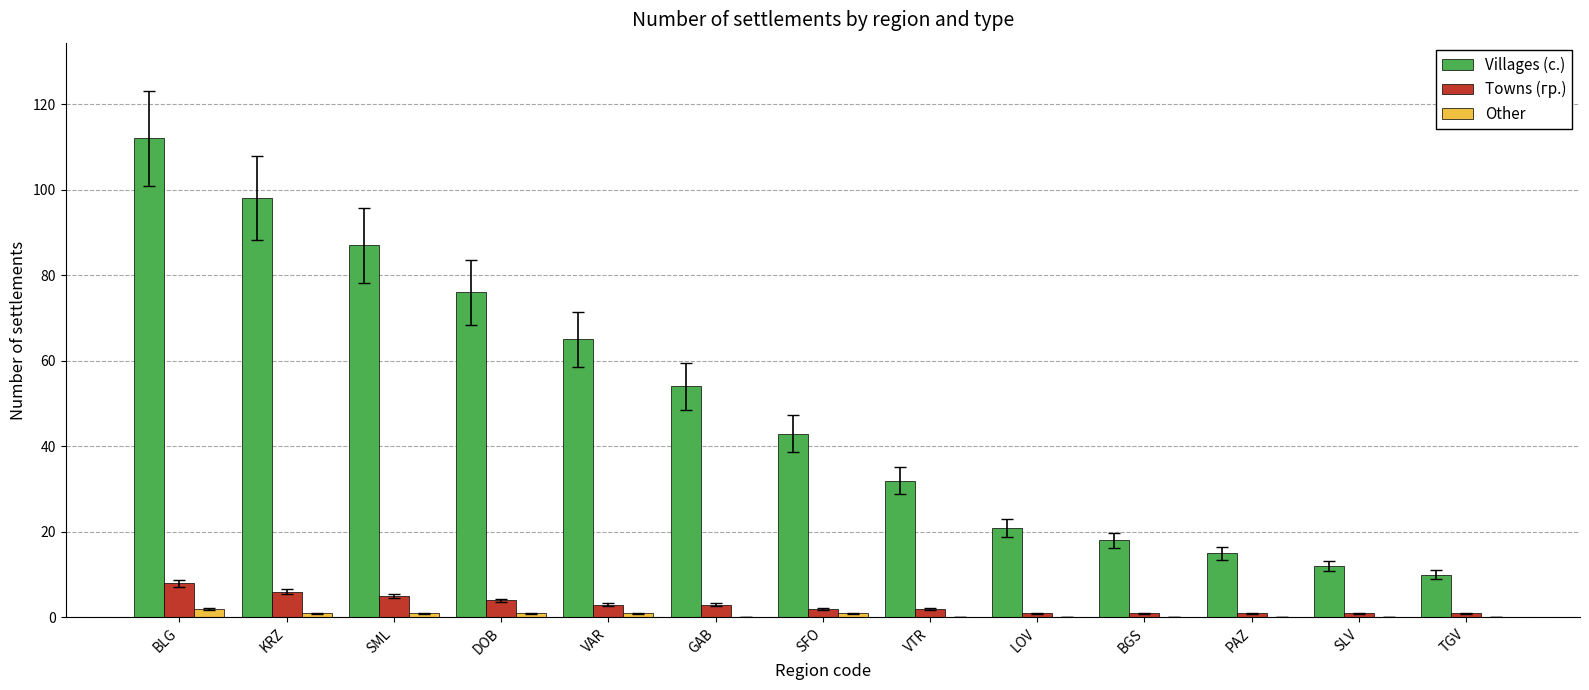

How many groups of bars are there?

13